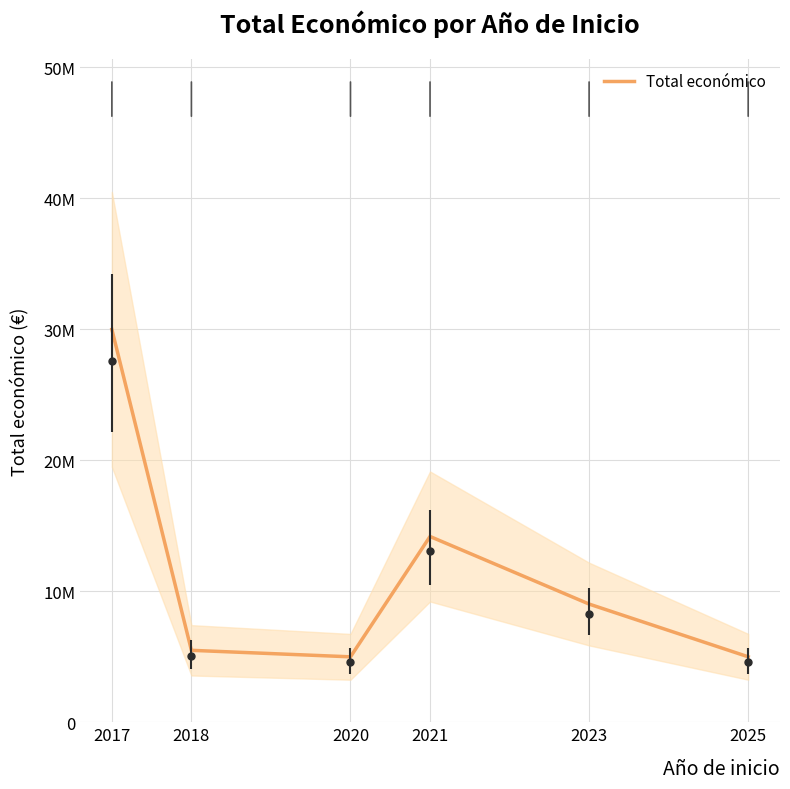

Which category has the lowest value across all series?

2020